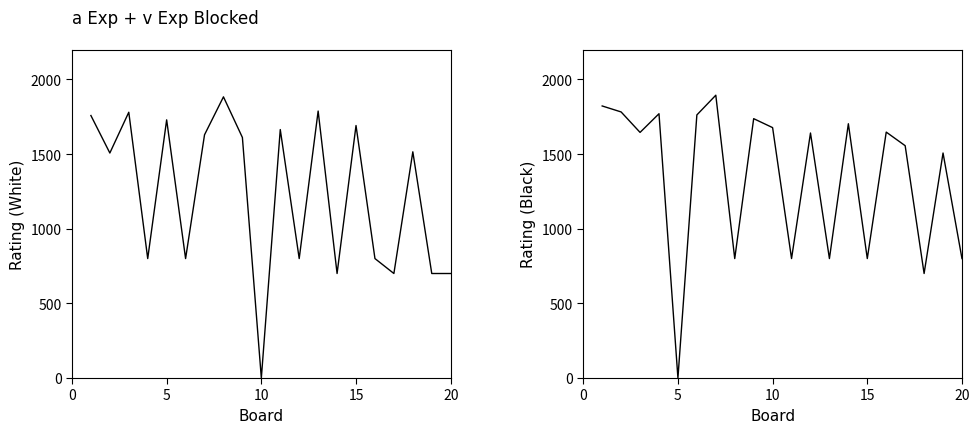

List the series in order of their peak value, lowest first.

Rating (White), Rating (Black)